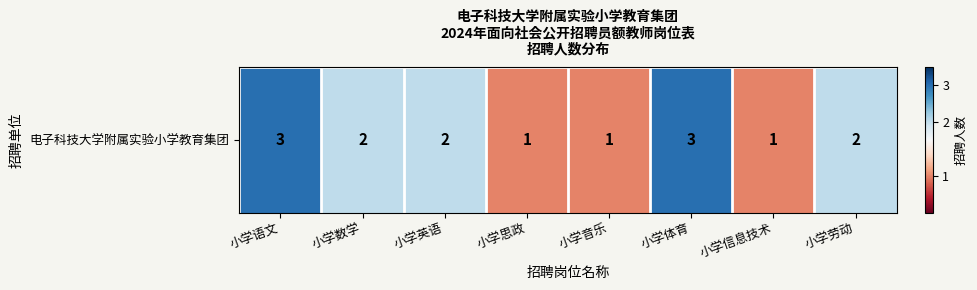

Reading left to right, extract all data points from this chart.

3	2	2	1	1	3	1	2